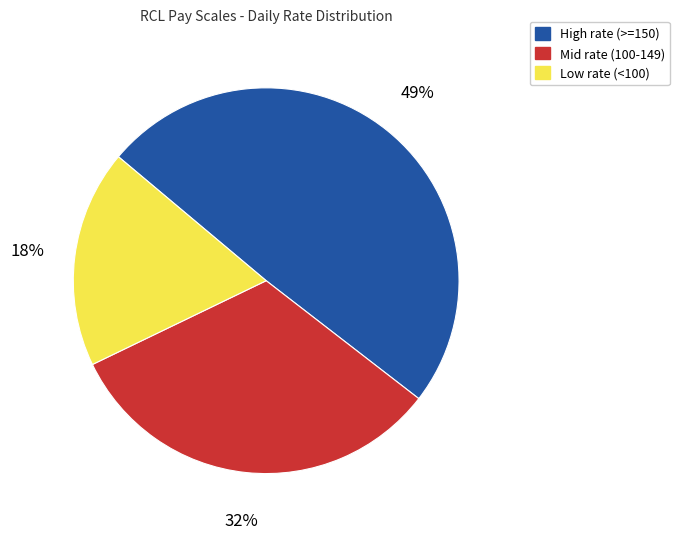

Does any single category account for the majority?

No